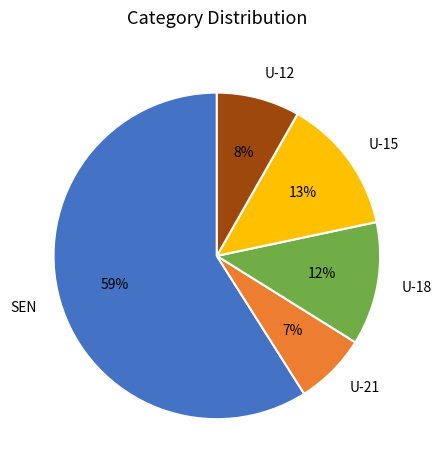

True or false: U-21 accounts for 7% of the total.

True